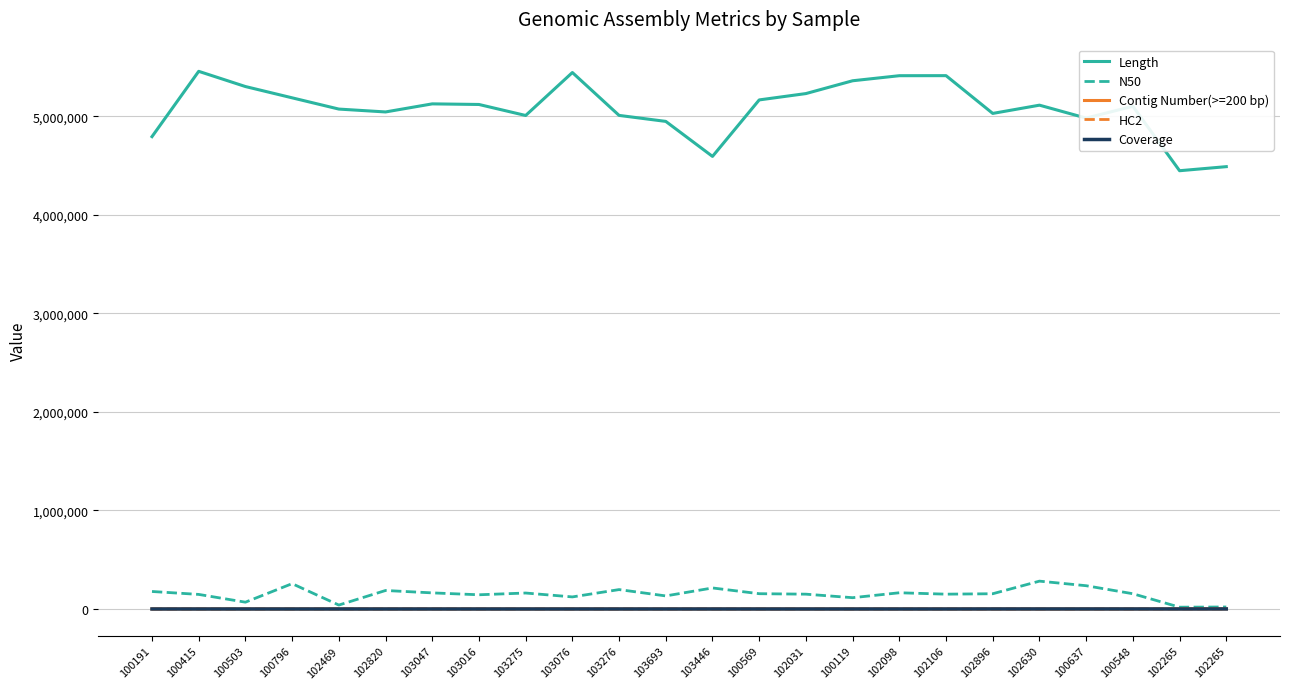

What value does the Coverage series have at 100796?

56